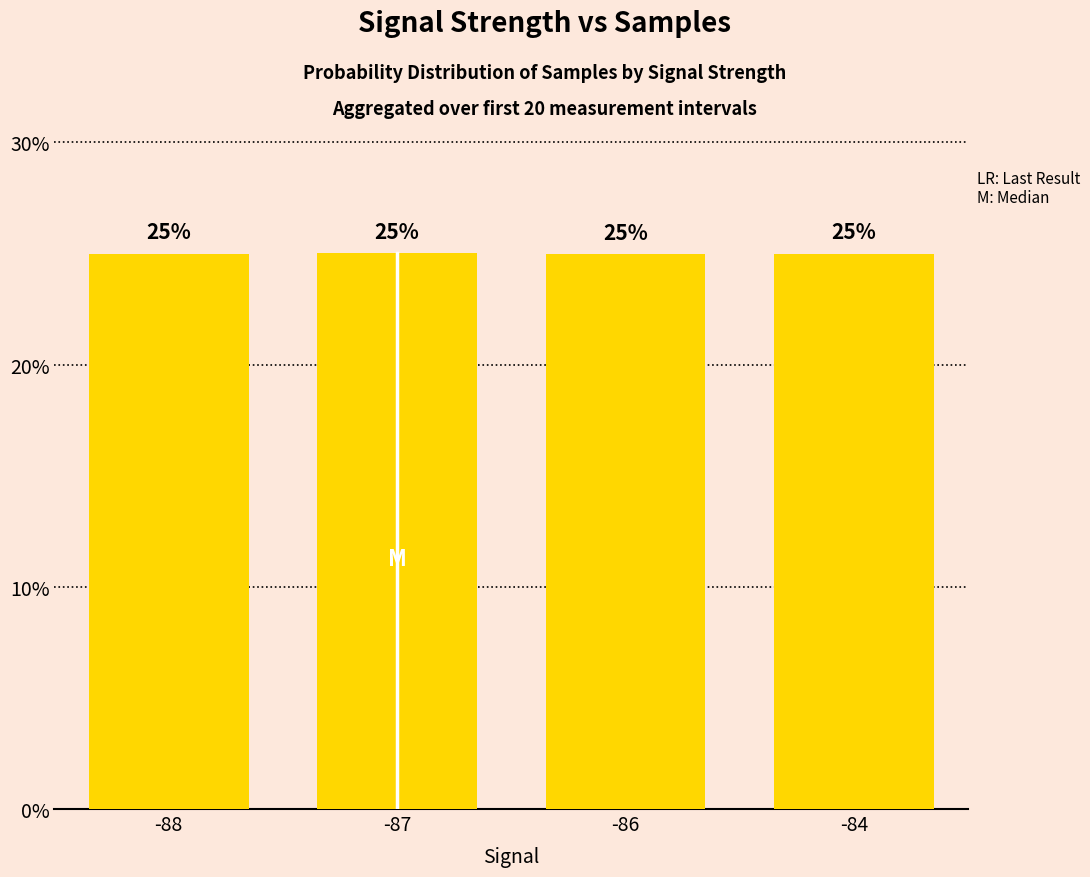

At which category does the chart reach its peak across all series?

-87